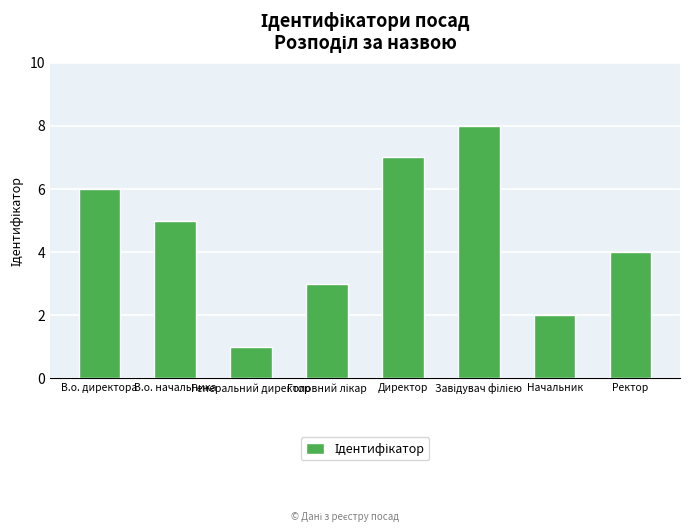

What is the difference between the second highest and minimum values?

6